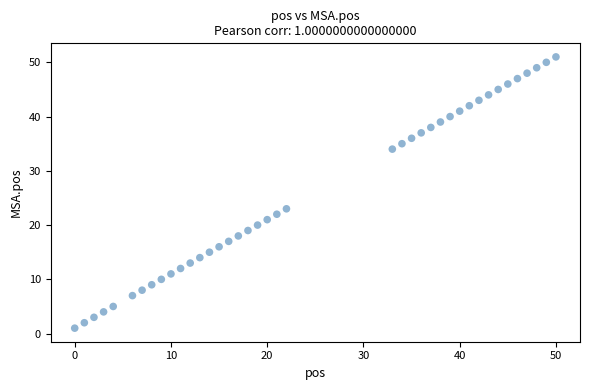

What is the range of Y values (max minus min)?

50